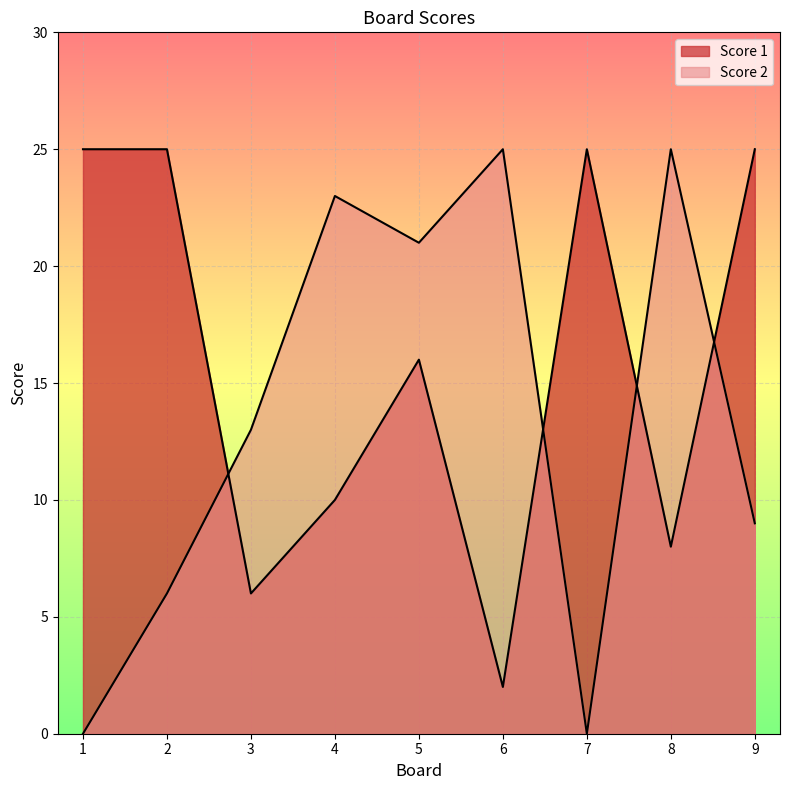

Between 1 and 8, which series saw the biggest shift?

Score 2